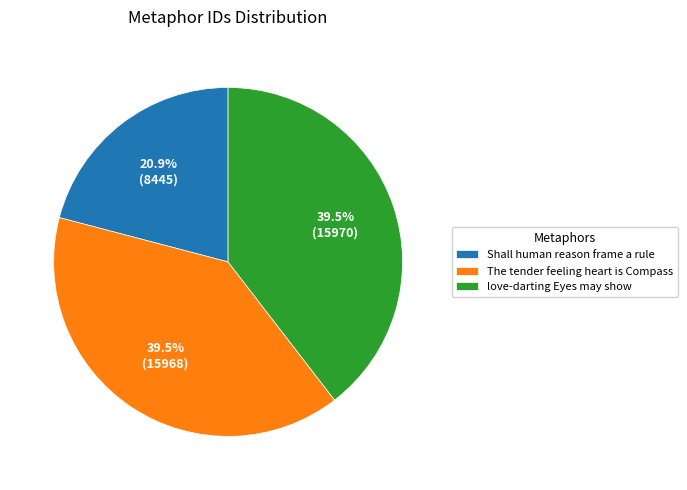

How many slices are in this pie chart?

3